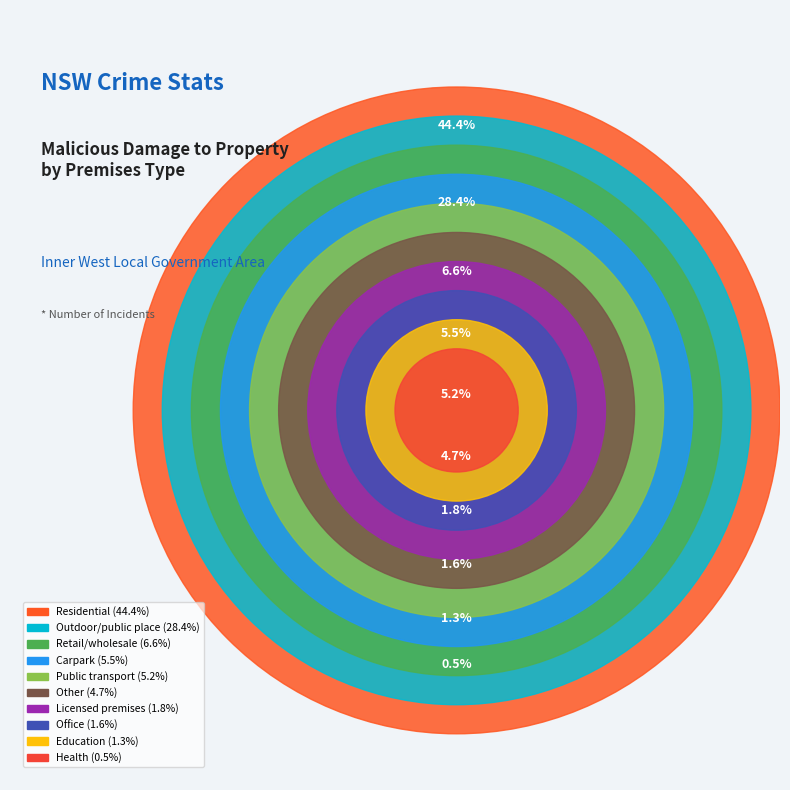

What percentage is NOT represented by Carpark?

94.5%